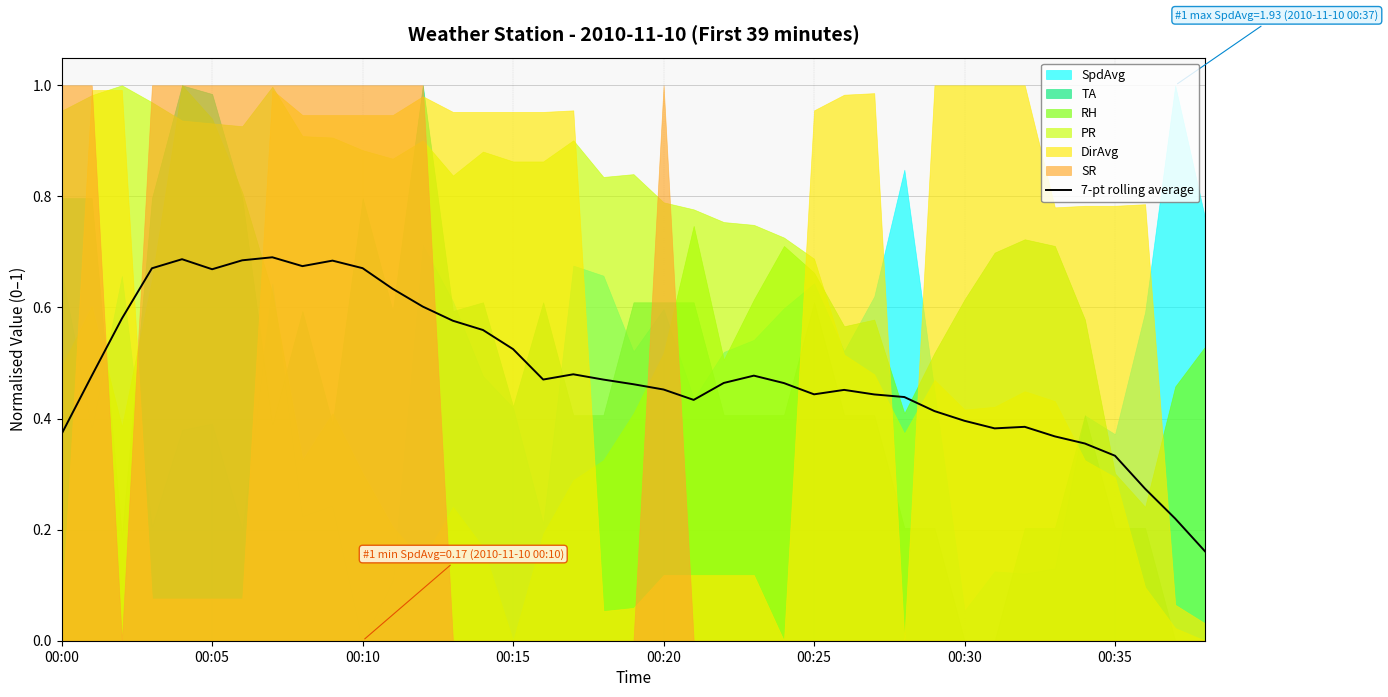

How many points are higher than both their immediate neighbors (excluding endpoints)?

7